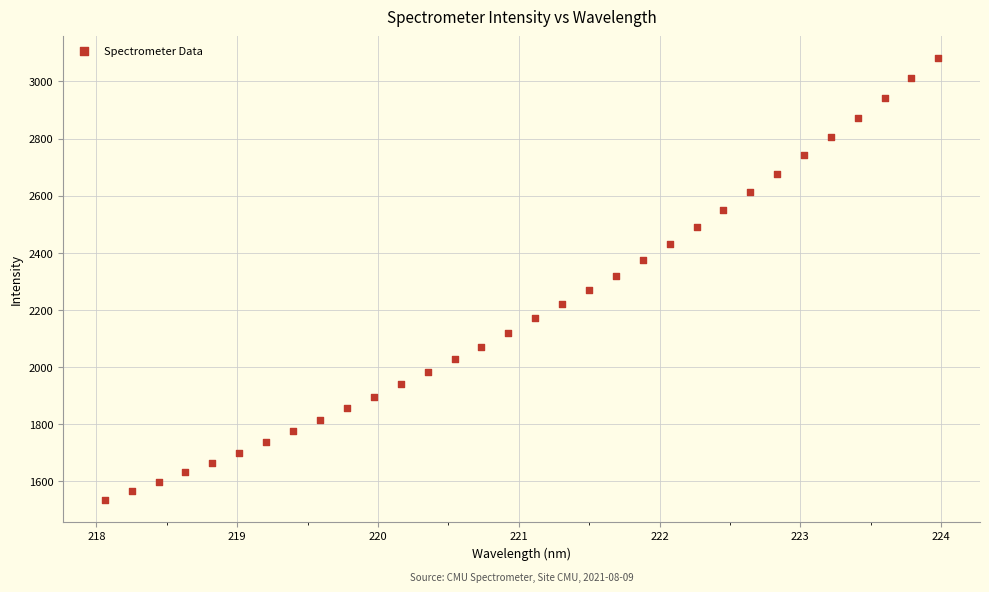

What is the range of Y values (max minus min)?

1547.0